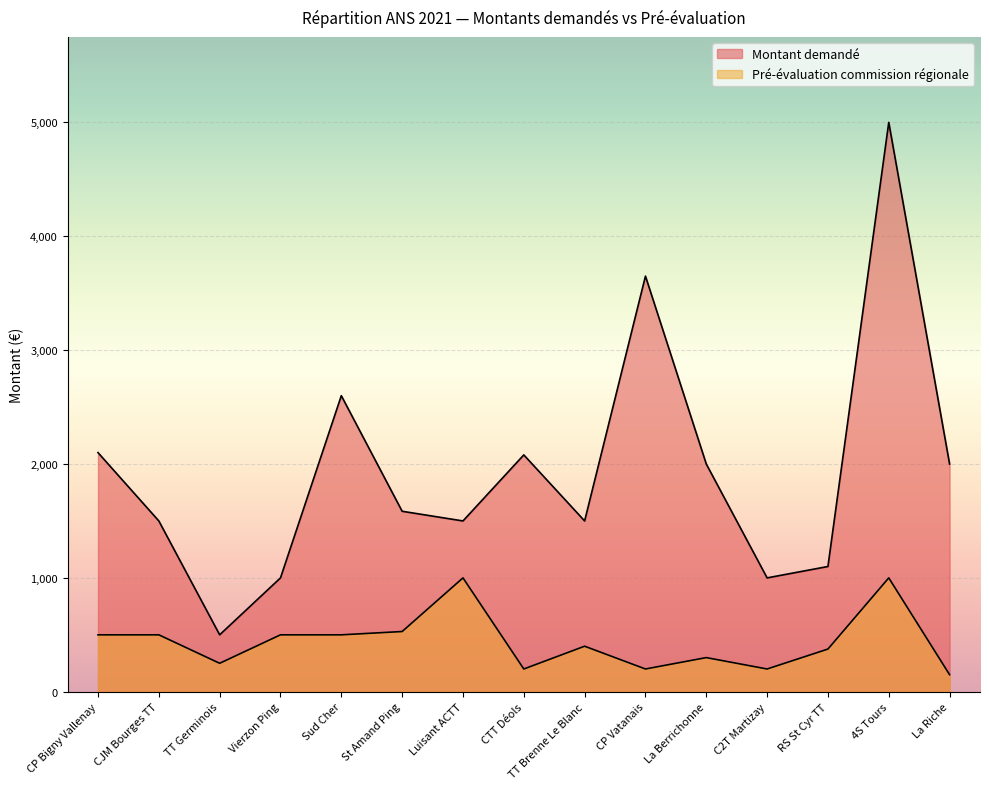

How many values in the Montant demandé series are below 1585?

7